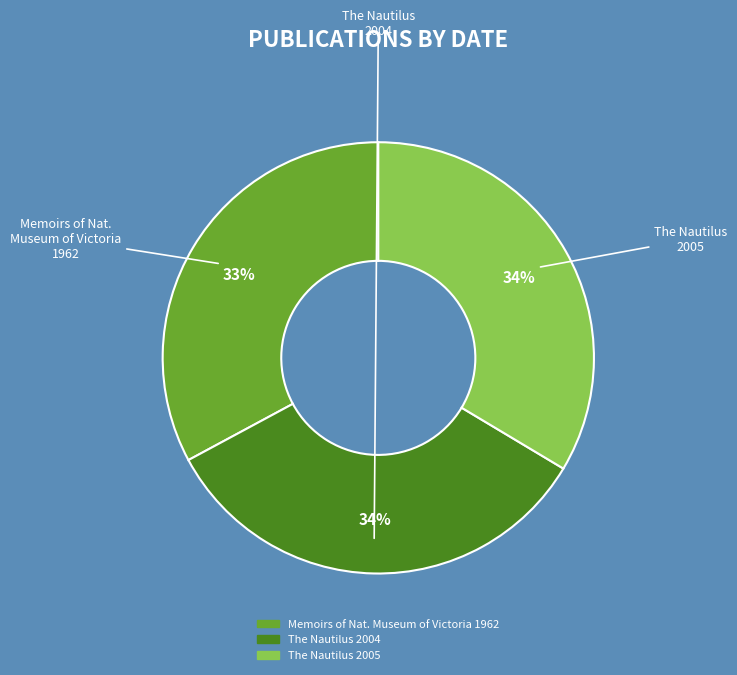

To the nearest percent, what is the difference between the largest and smallest slice percentages?

1%